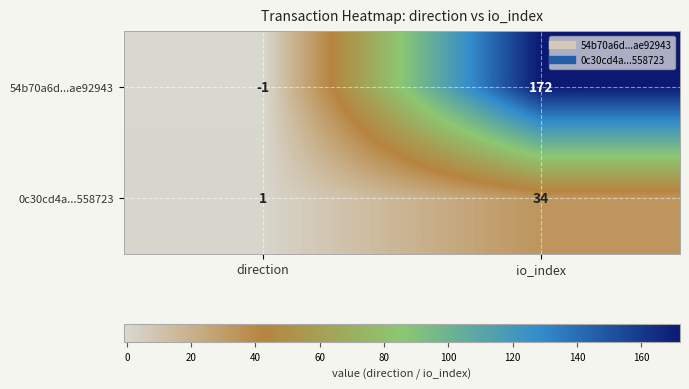

What is the sum of all 0c30cd4a...558723 values?

35